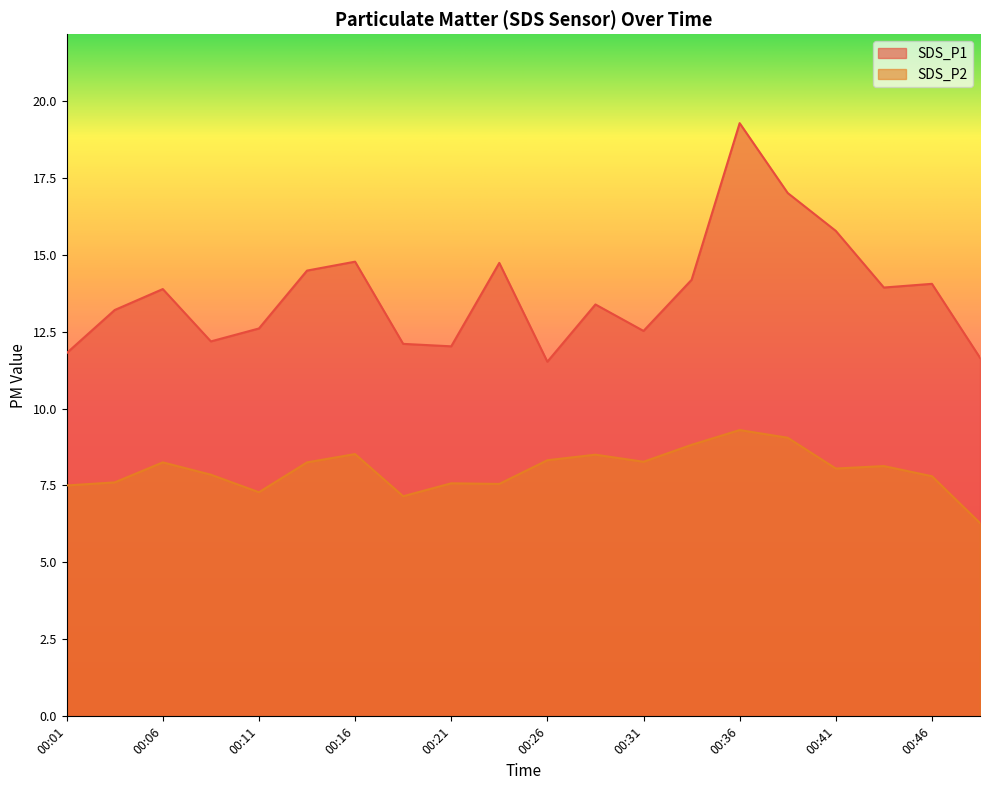

What is the sum of the SDS_P1 values at 00:03 and 00:33?

27.4